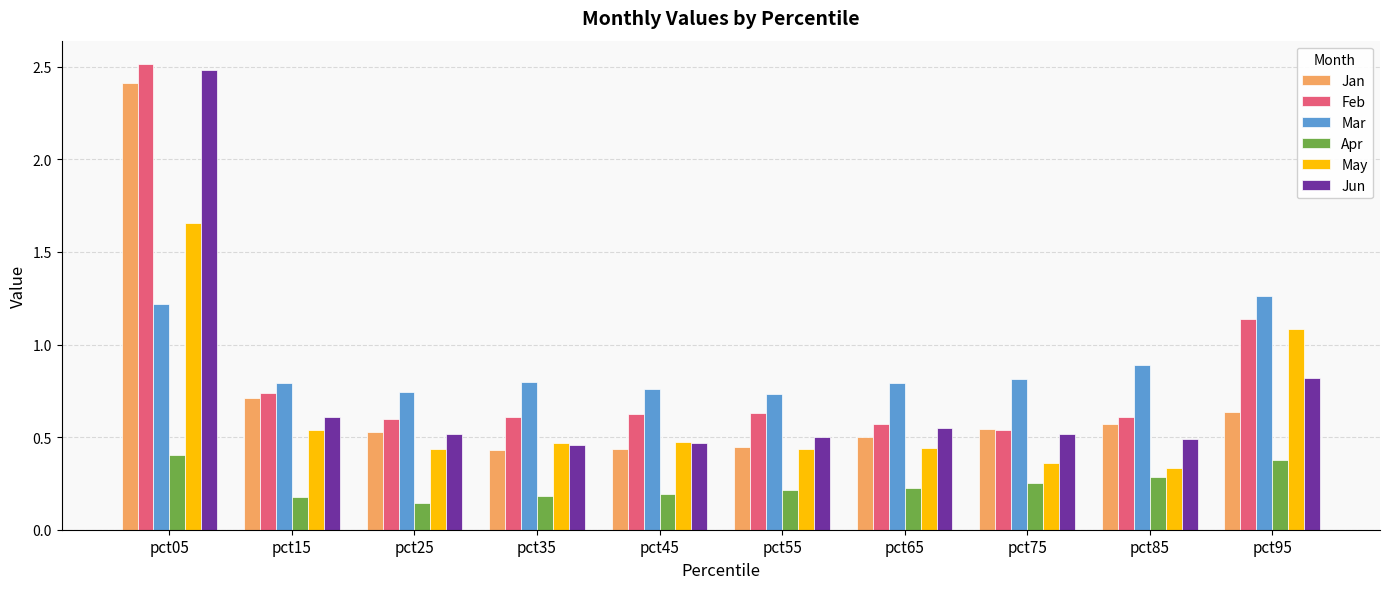

What is the approximate value of Jan at pct05?

2.4